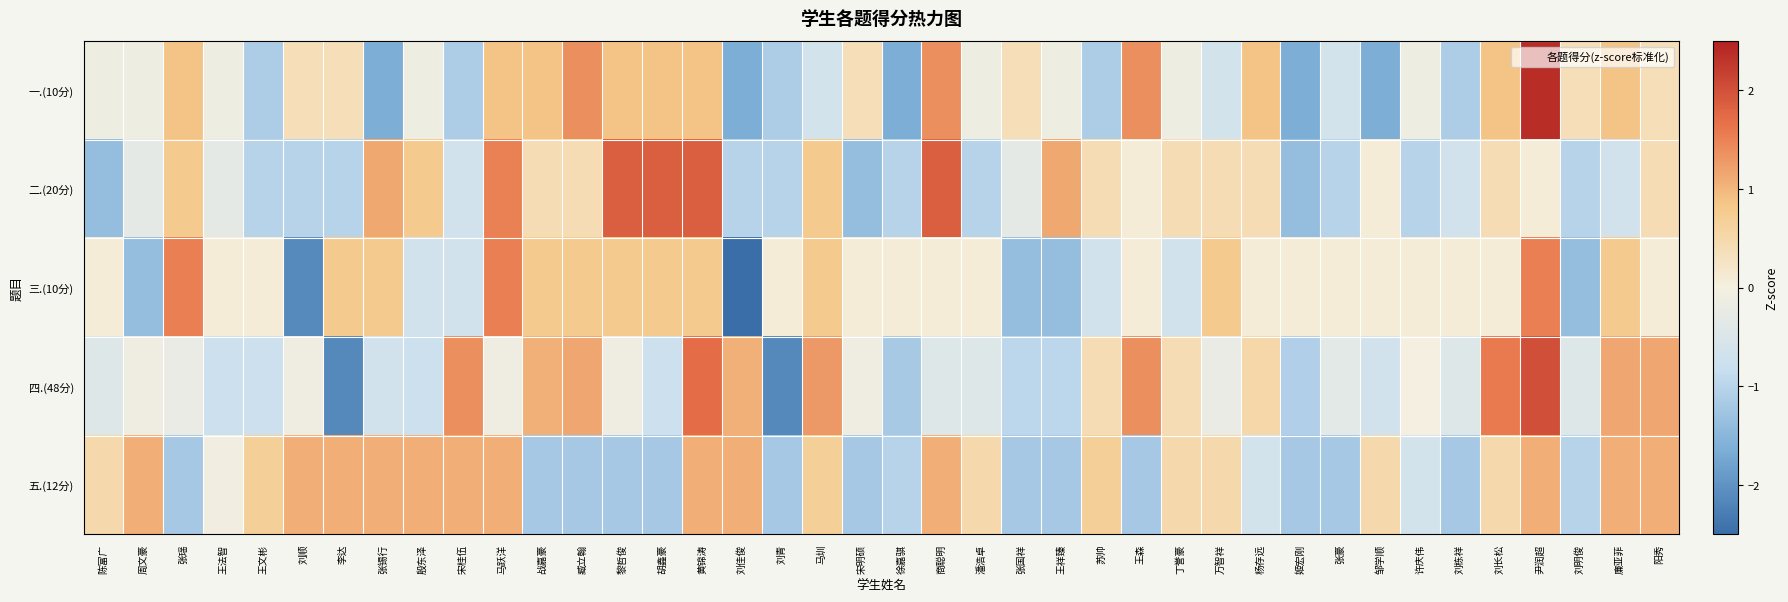

What is the minimum value shown in the chart?

-3.6